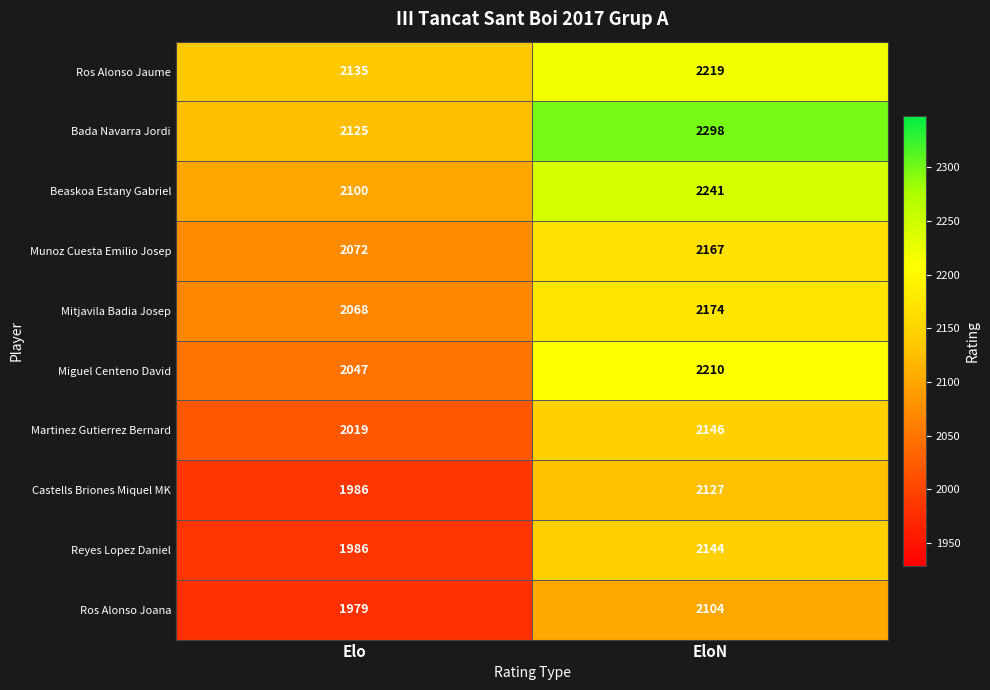

What is the sum of the Mitjavila Badia Josep values at Elo and EloN?

4242